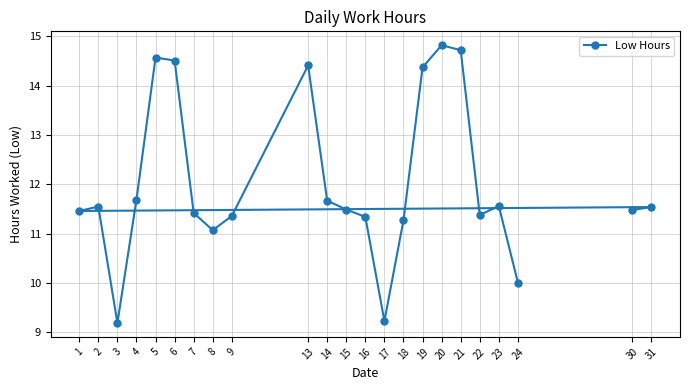

At which label does the data first exceed 11?

1